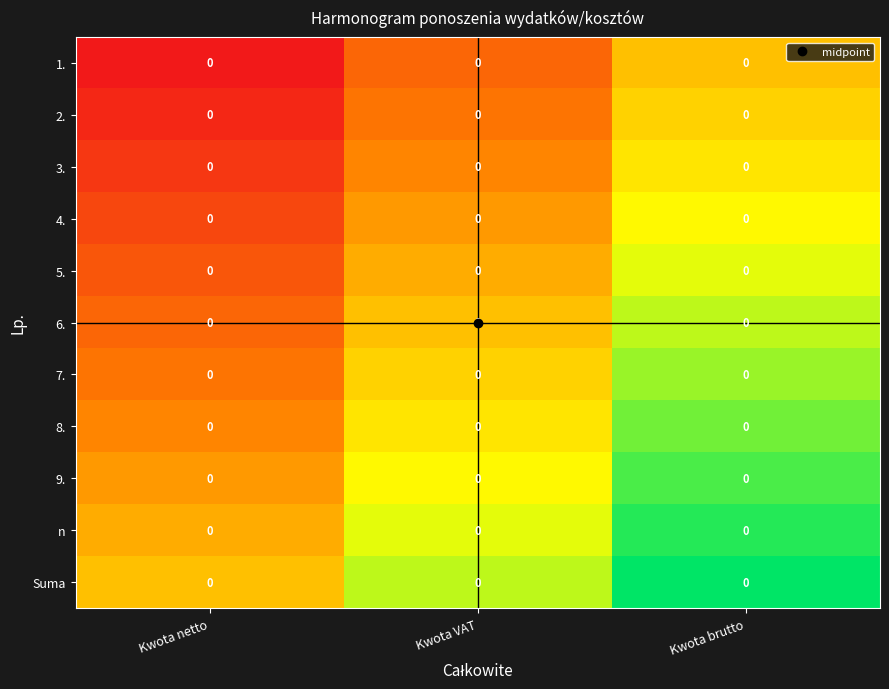

Rank the categories by 1. value from lowest to highest.

Kwota netto, Kwota VAT, Kwota brutto